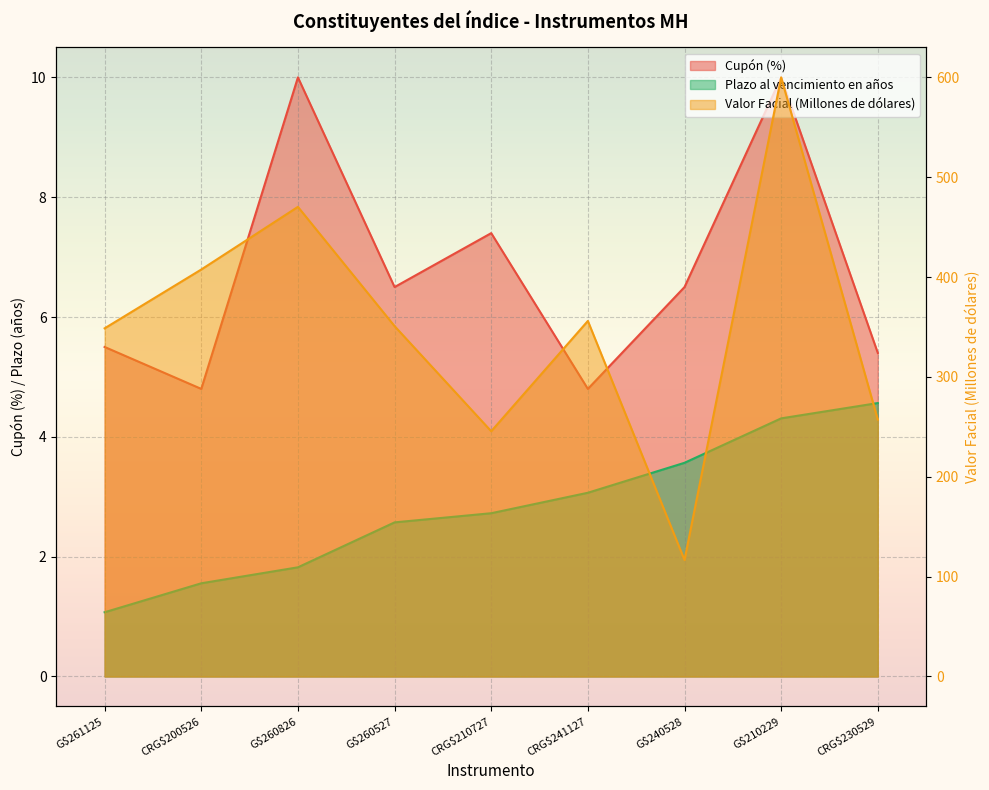

Which category has the highest value in the Plazo al vencimiento en años series?

CRG$230529